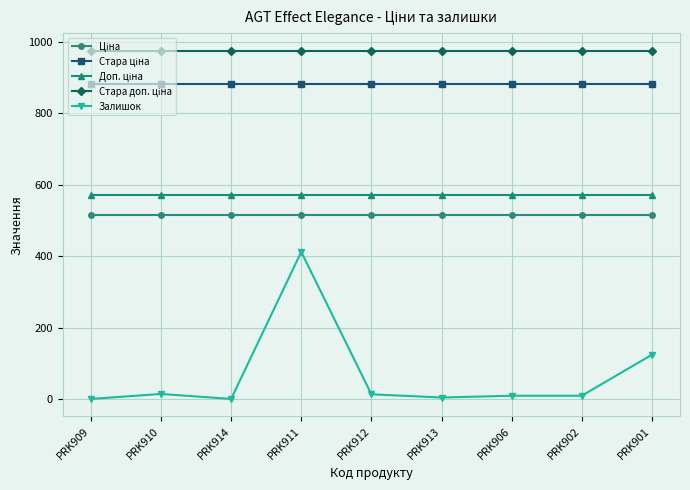

True or false: Залишок has more than 0 interior local peaks.

True